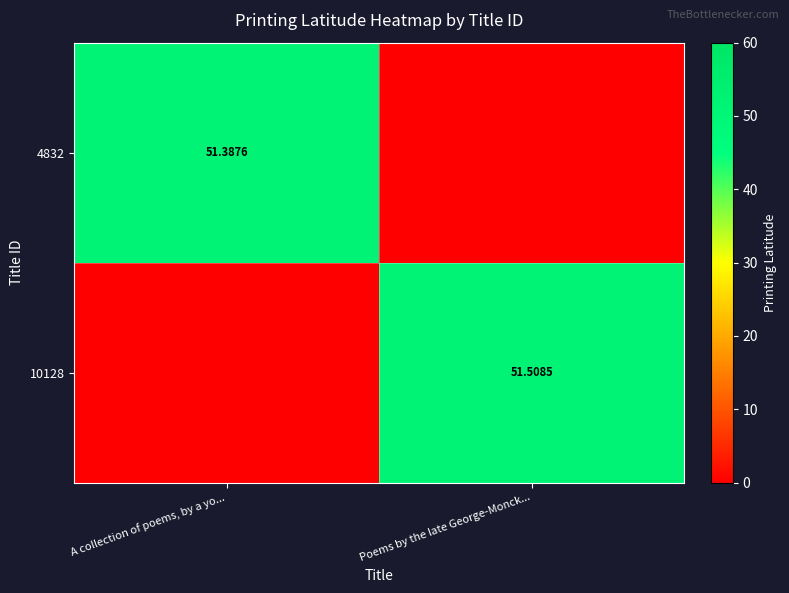

What is the spread (max minus min) of values at Poems by the late George-Monck...?

51.5